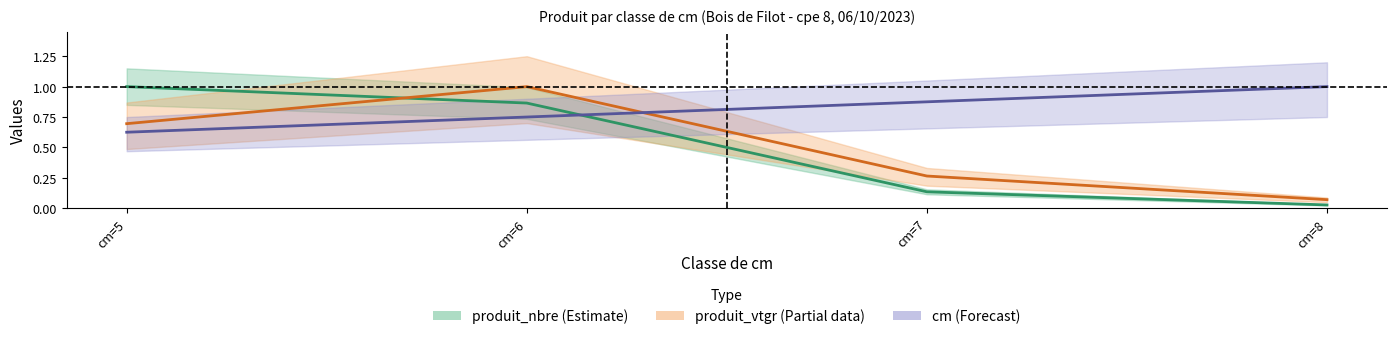

At which label does produit_vtgr reach its minimum?

cm=8